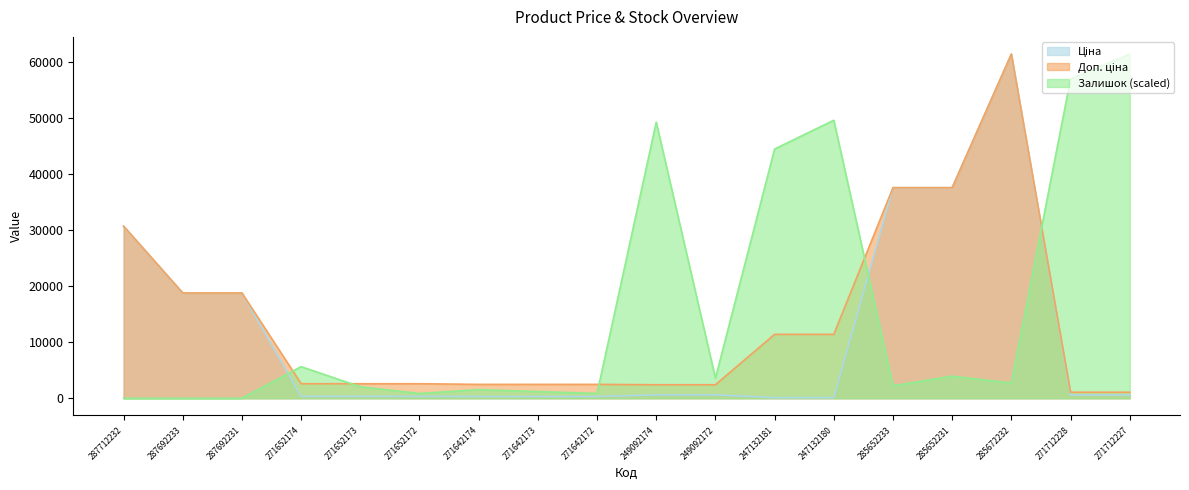

Between 287692233 and 285652233, which series saw the biggest shift?

Ціна